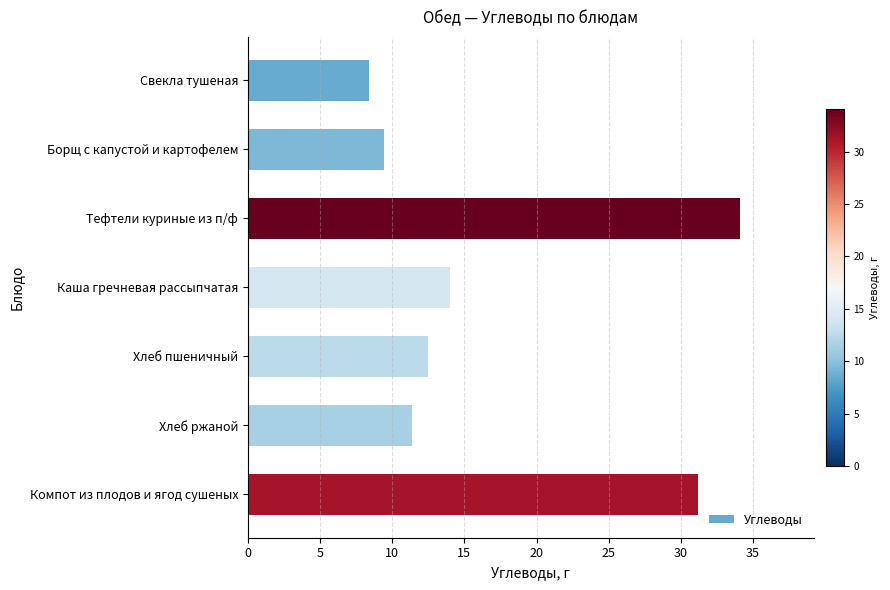

Which category has the highest value across all series?

Тефтели куриные из п/ф